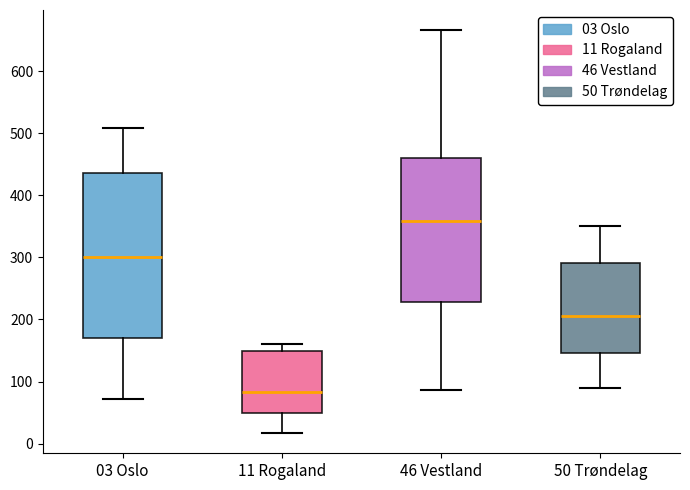

Which box's median line is the lowest?

11 Rogaland